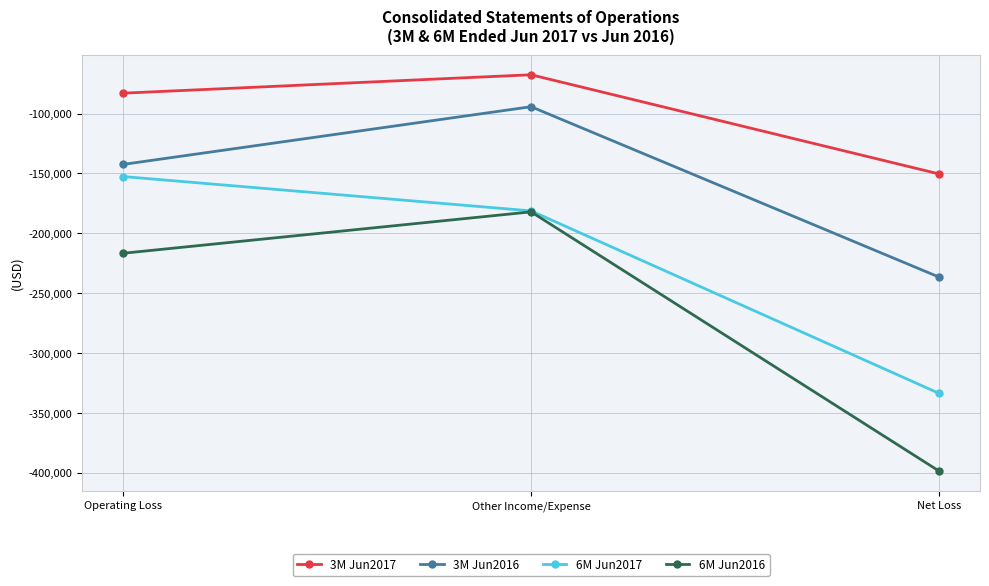

What are all the series names shown in the legend?

3M Jun2017, 3M Jun2016, 6M Jun2017, 6M Jun2016